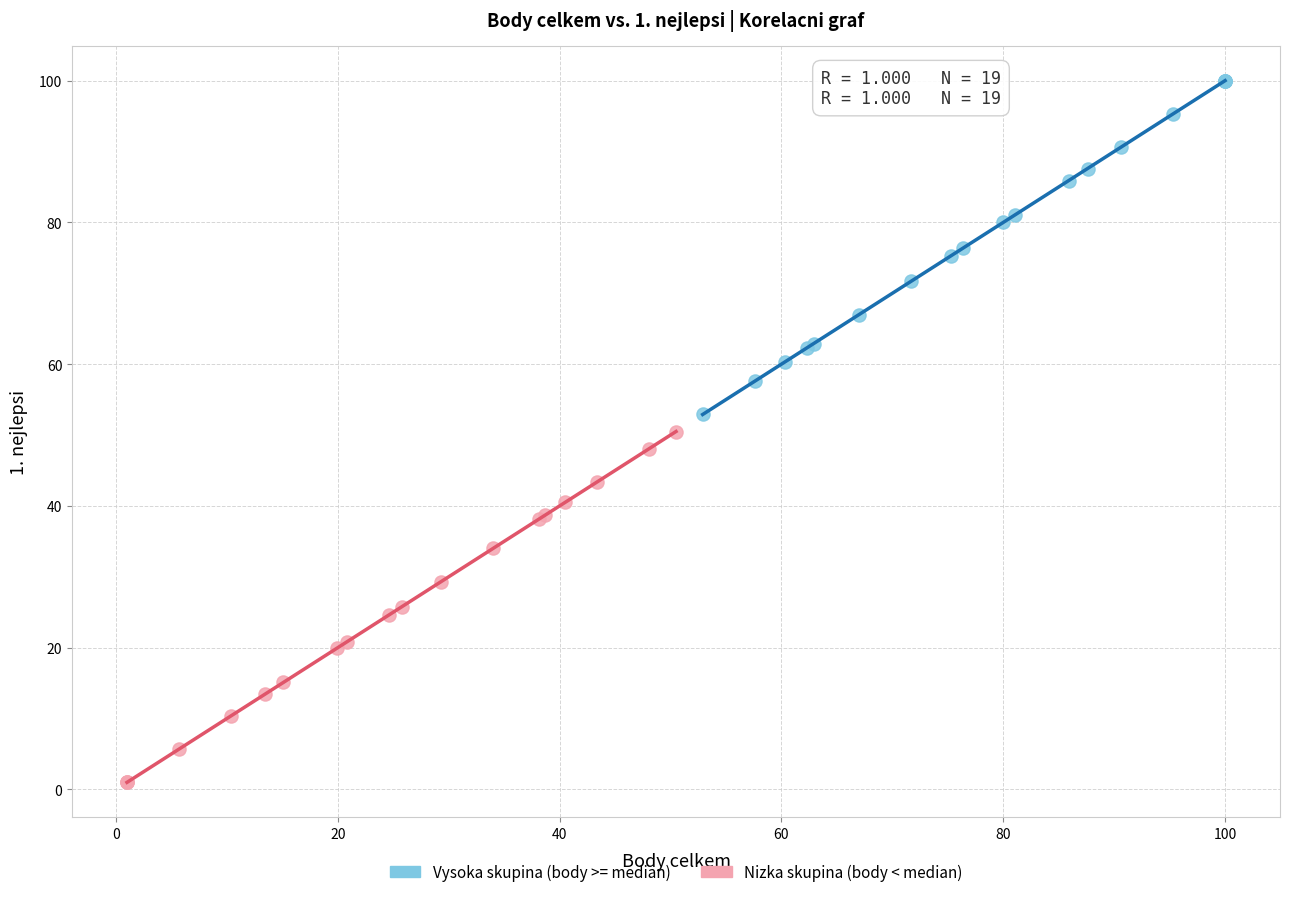

Which series contains the lowest Y value?

Nizka skupina (body < median)